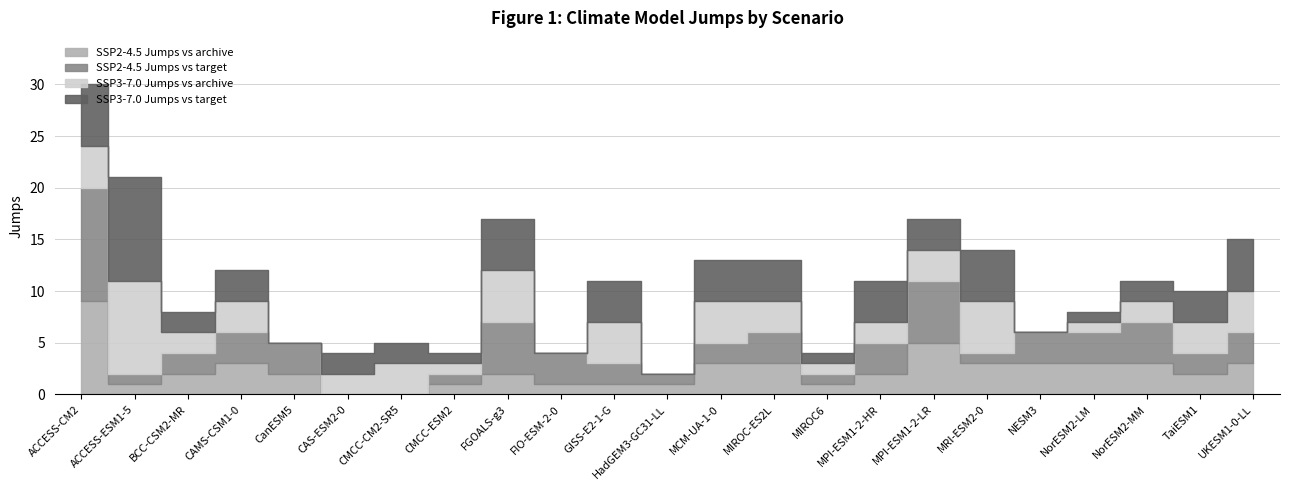

What is the value of the SSP3-7.0 Jumps vs target point at the 20th from the left?

1